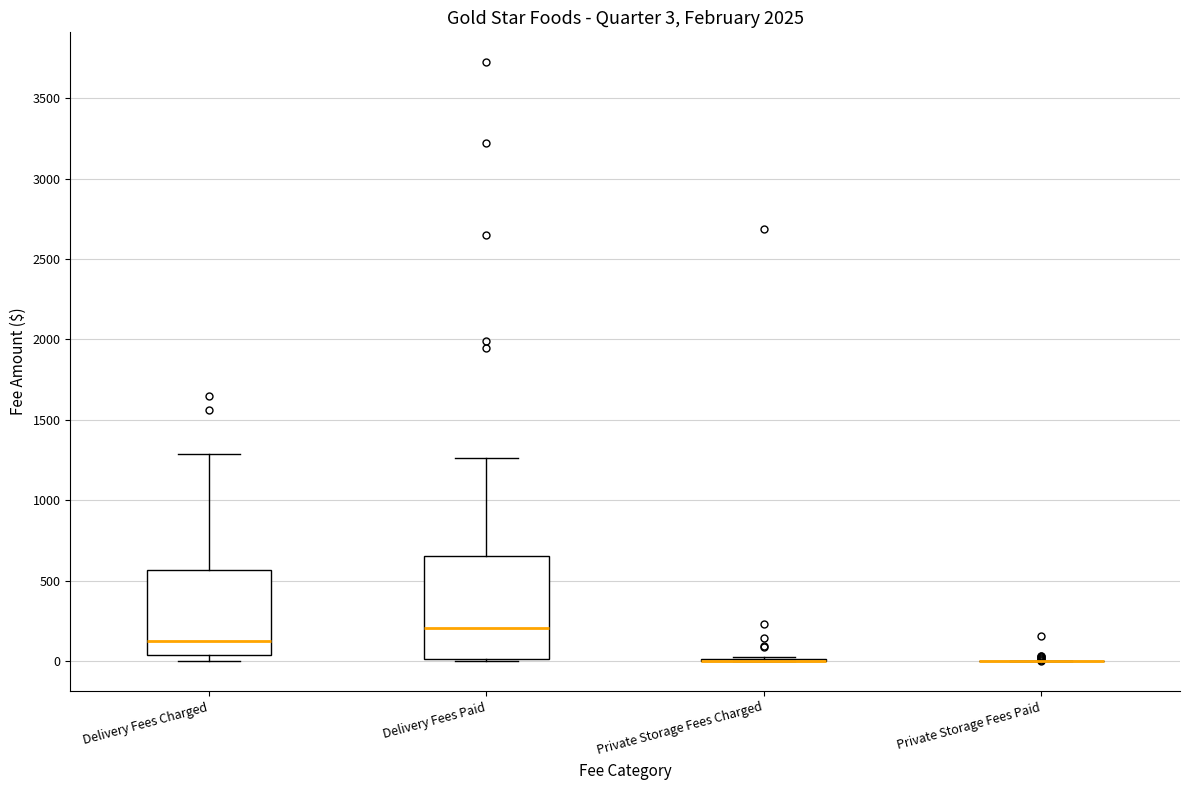

Comparing the boxes themselves (not the whiskers), which one is the tallest?

Delivery Fees Paid